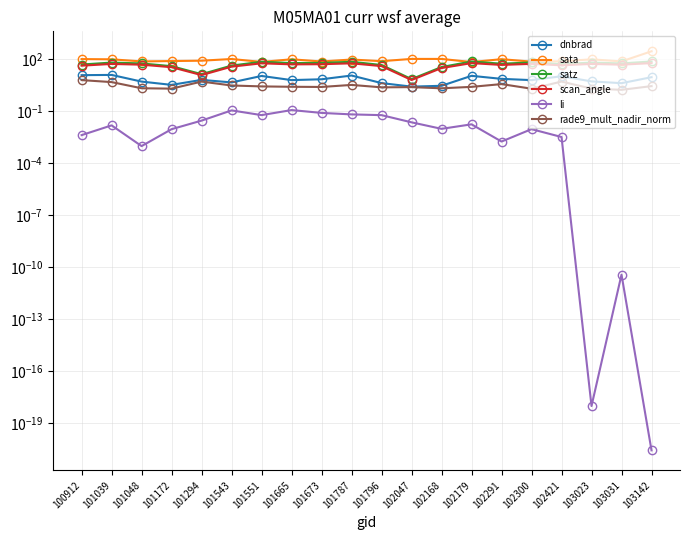

What is the difference between the second highest and second lowest values in the rade9_mult_nadir_norm series?

3.0